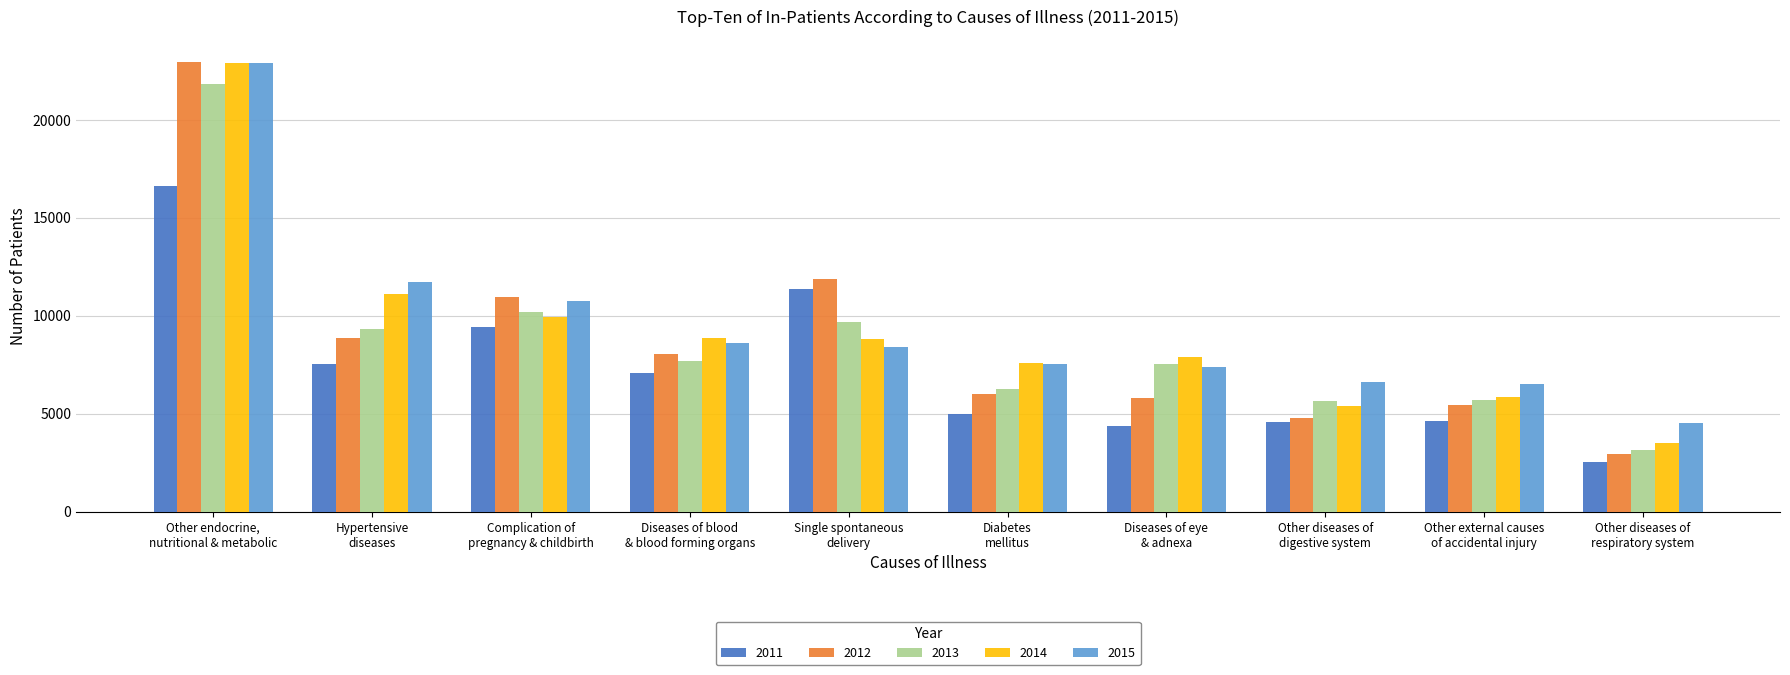

What position from the right is Other diseases of
digestive system?

3